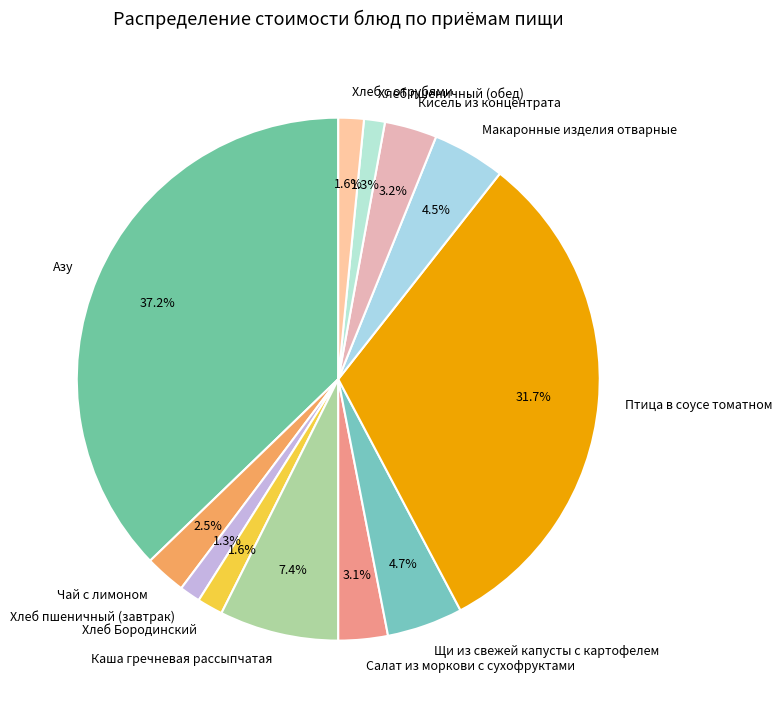

Is it true that Кисель из концентрата is 3% of the pie?

True